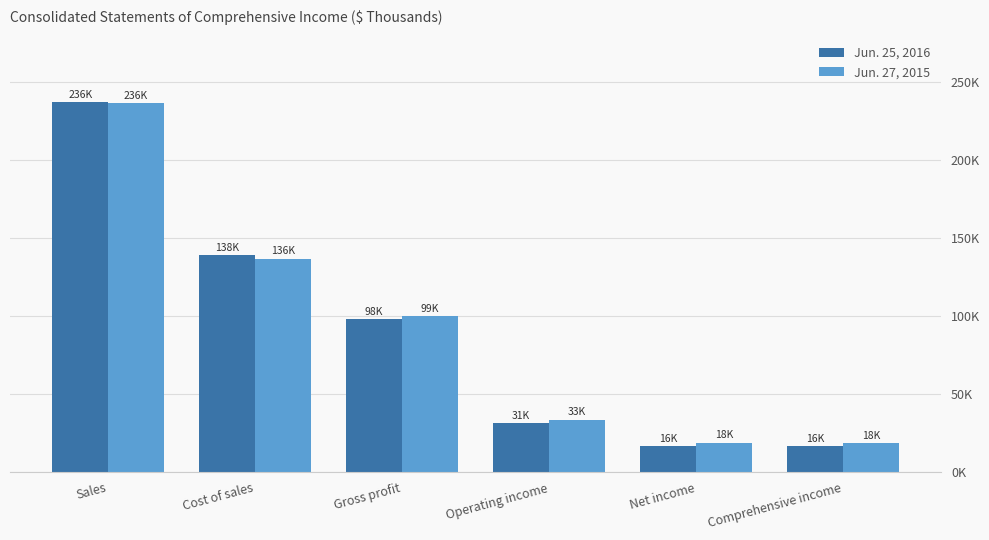

What are all the series names shown in the legend?

Jun. 25, 2016, Jun. 27, 2015